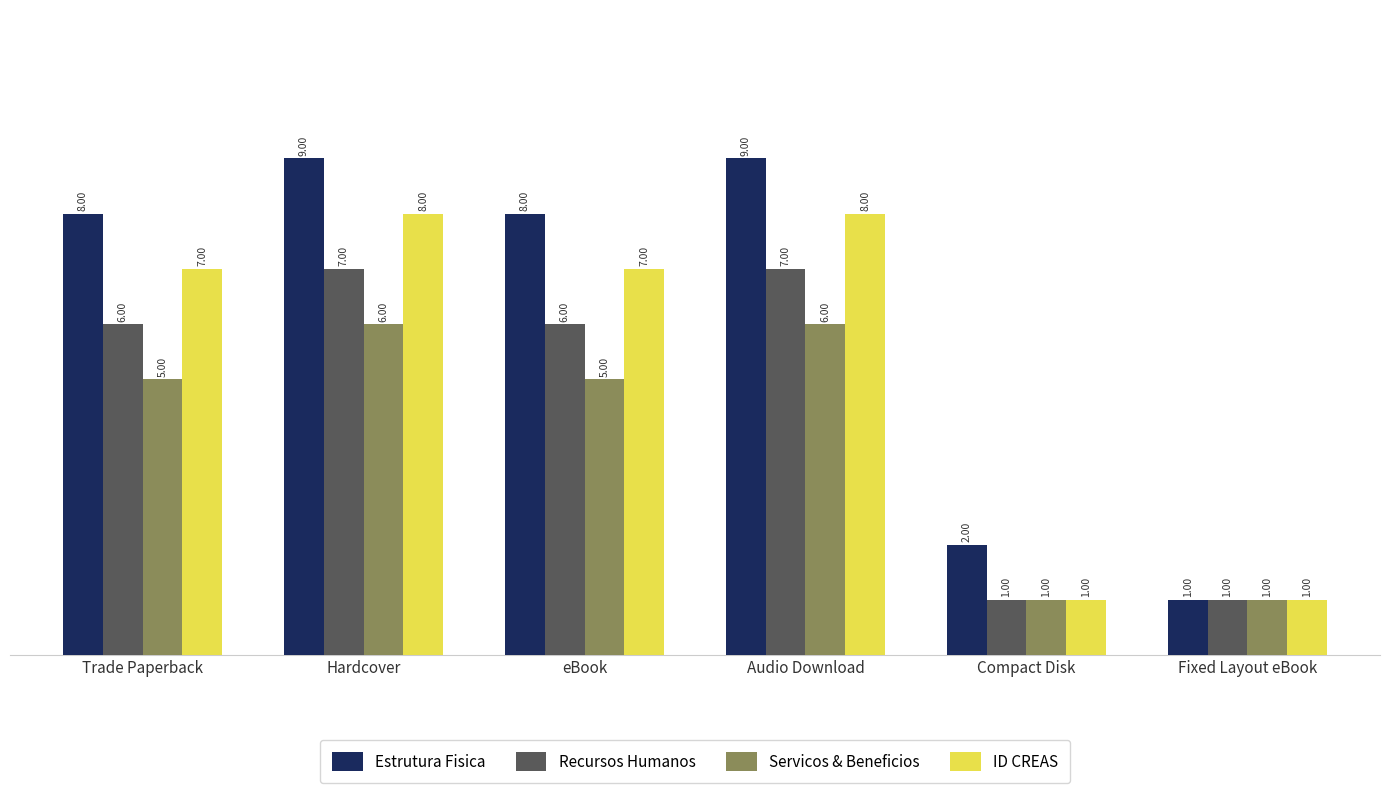

Reading left to right, list all the values displayed in this chart.

Estrutura Fisica: Trade Paperback=8	Hardcover=9	eBook=8	Audio Download=9	Compact Disk=2	Fixed Layout eBook=1
Recursos Humanos: Trade Paperback=6	Hardcover=7	eBook=6	Audio Download=7	Compact Disk=1	Fixed Layout eBook=1
Servicos & Beneficios: Trade Paperback=5	Hardcover=6	eBook=5	Audio Download=6	Compact Disk=1	Fixed Layout eBook=1
ID CREAS: Trade Paperback=7	Hardcover=8	eBook=7	Audio Download=8	Compact Disk=1	Fixed Layout eBook=1